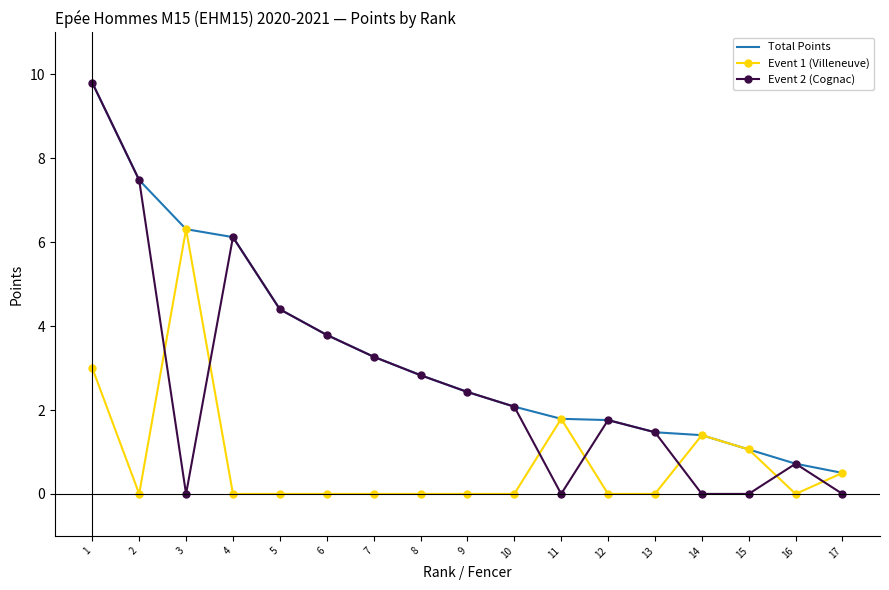

At how many categories does at least one series exceed 5?

4